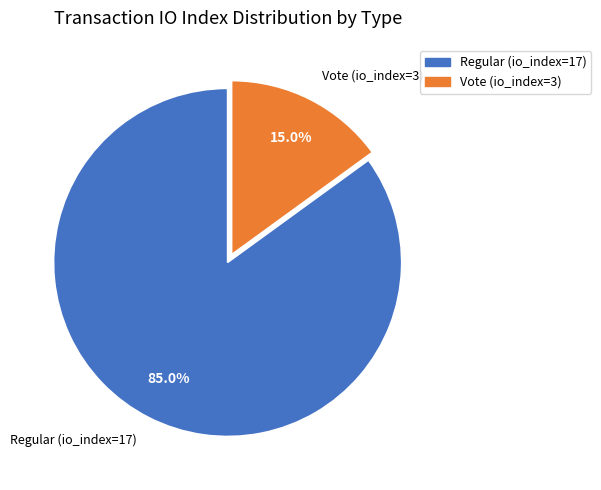

Count the number of slices in the pie.

2